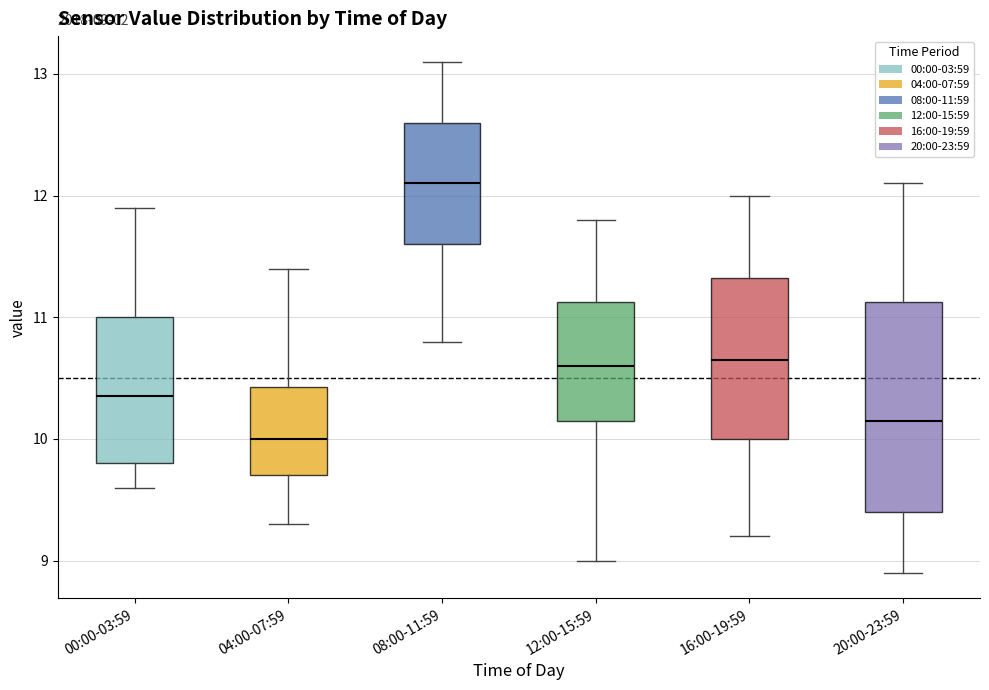

Comparing the boxes themselves (not the whiskers), which one is the tallest?

20:00-23:59